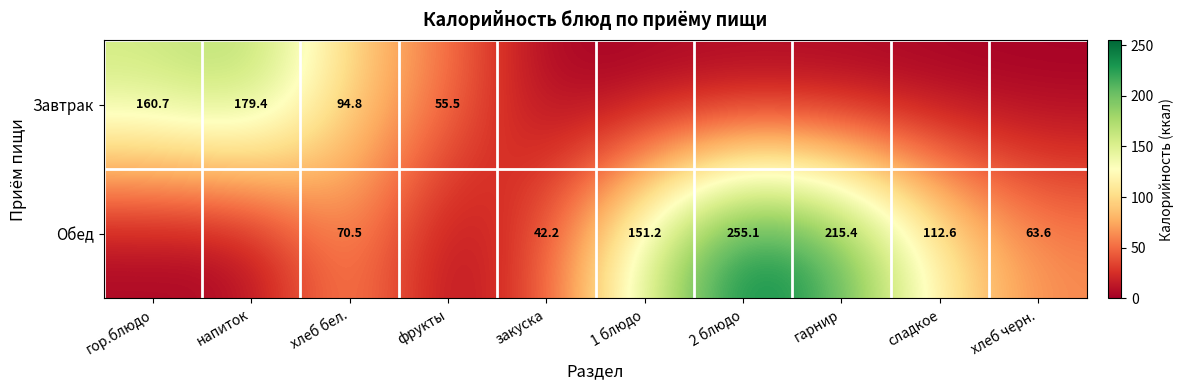

The value of Обед at 1 блюдо is 151.2. True or false?

True